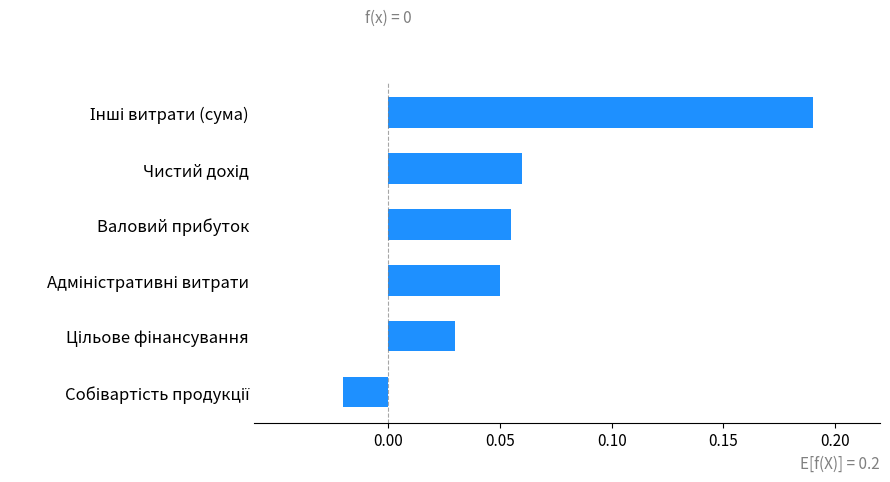

What is the sum of all values?

0.4